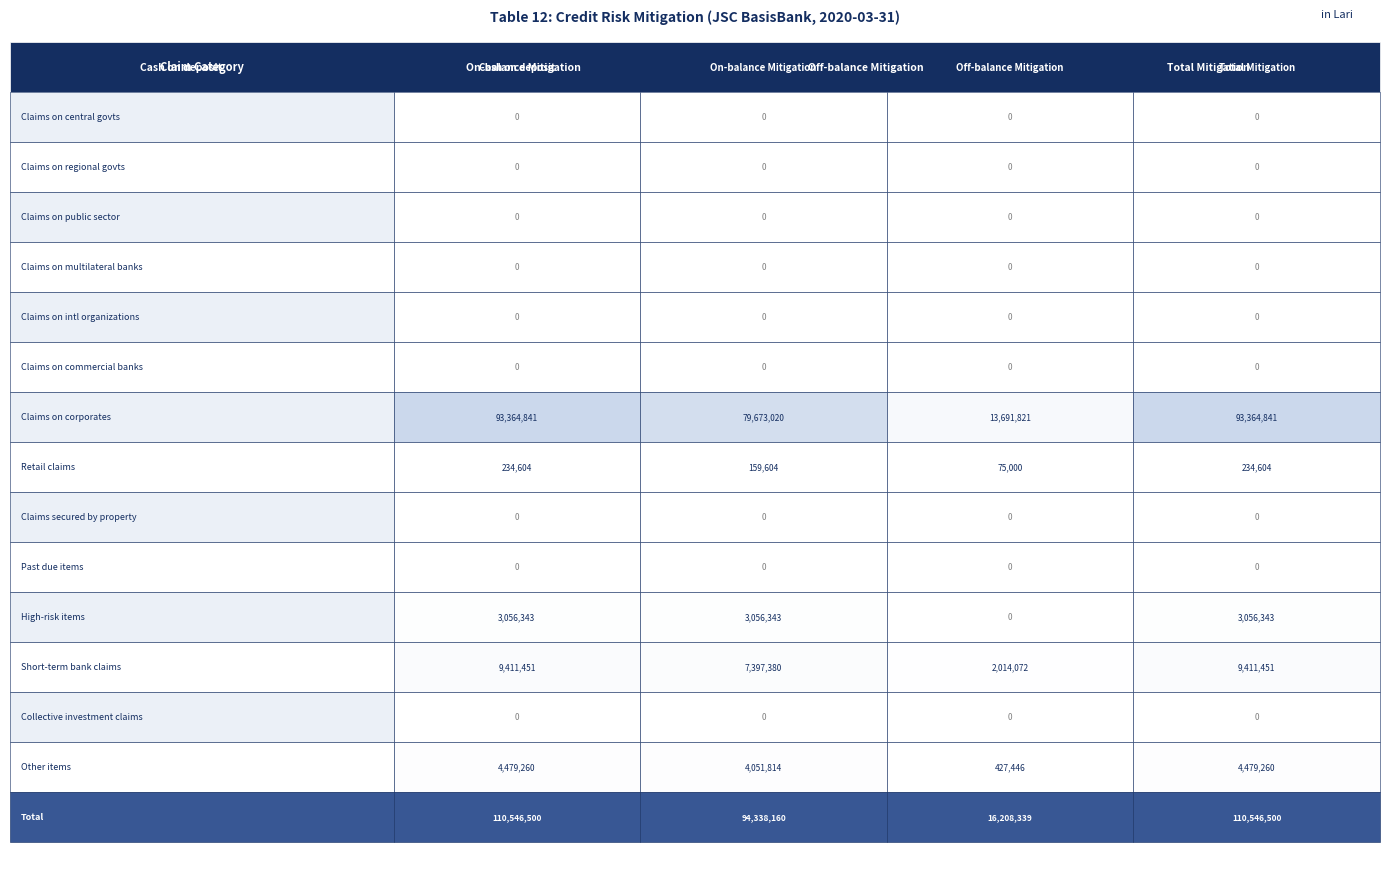

Reading left to right, extract all data points from this chart.

Claims on central govts: 0.0	0.0	0.0	0.0
Claims on regional govts: 0.0	0.0	0.0	0.0
Claims on public sector: 0.0	0.0	0.0	0.0
Claims on multilateral banks: 0.0	0.0	0.0	0.0
Claims on intl organizations: 0.0	0.0	0.0	0.0
Claims on commercial banks: 0.0	0.0	0.0	0.0
Claims on corporates: 93364840.8	79673019.9	13691820.9	93364840.8
Retail claims: 234604.1	159603.6	75000.5	234604.1
Claims secured by property: 0.0	0.0	0.0	0.0
Past due items: 0.0	0.0	0.0	0.0
High-risk items: 3056343.4	3056343.4	0.0	3056343.4
Short-term bank claims: 9411451.3	7397379.6	2014071.7	9411451.3
Collective investment claims: 0.0	0.0	0.0	0.0
Other items: 4479260.3	4051814.0	427446.3	4479260.3
Total: 110546499.9	94338160.5	16208339.4	110546499.9